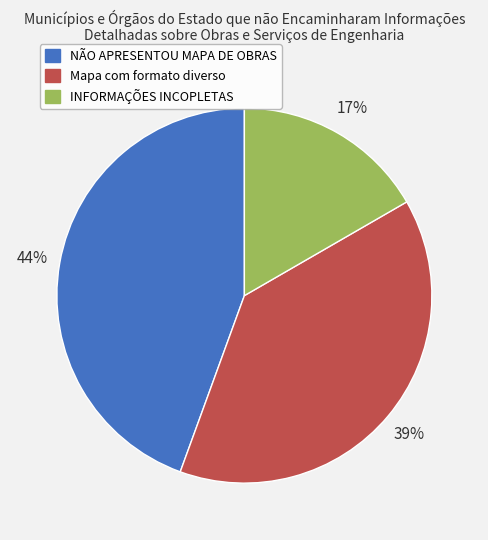

Which has a higher value, INFORMAÇÕES INCOPLETAS or Mapa com formato diverso?

Mapa com formato diverso